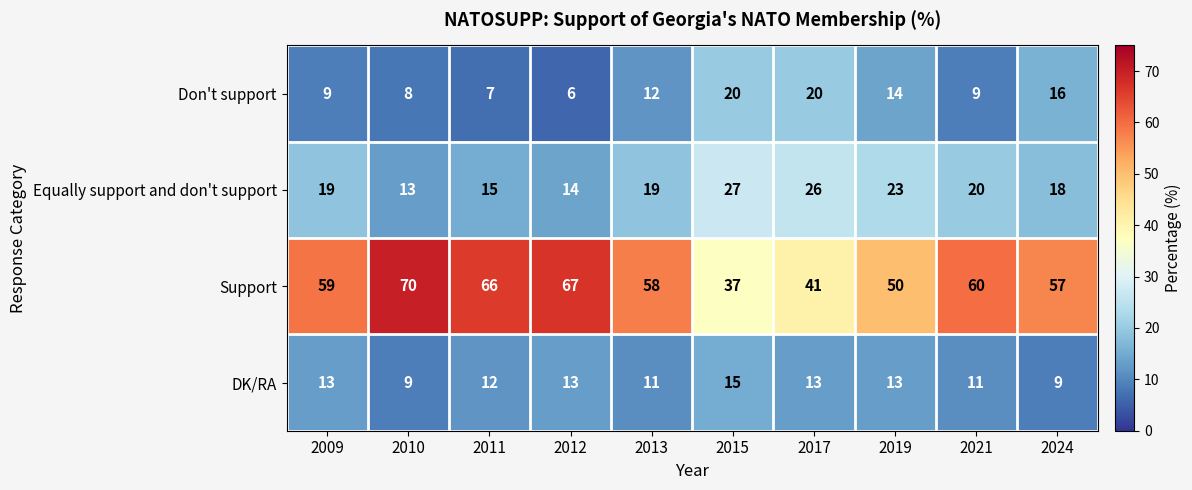

The value of Don't support at 2015 is 5. True or false?

False